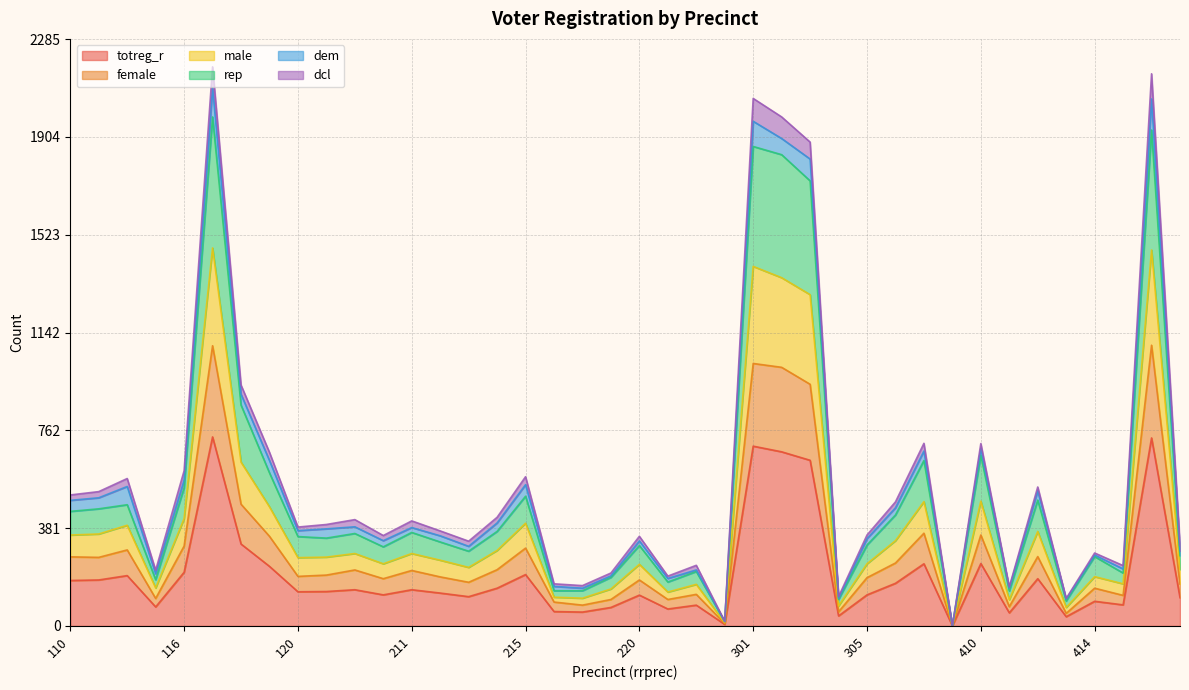

What is the difference between the highest and lowest values at 410?

448